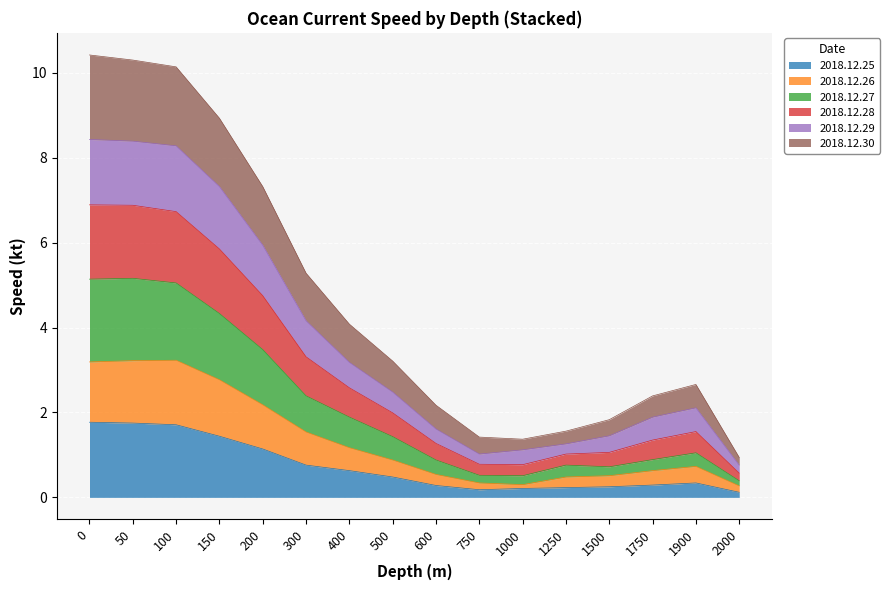

At which label is 2018.12.29 closest to 4?

300